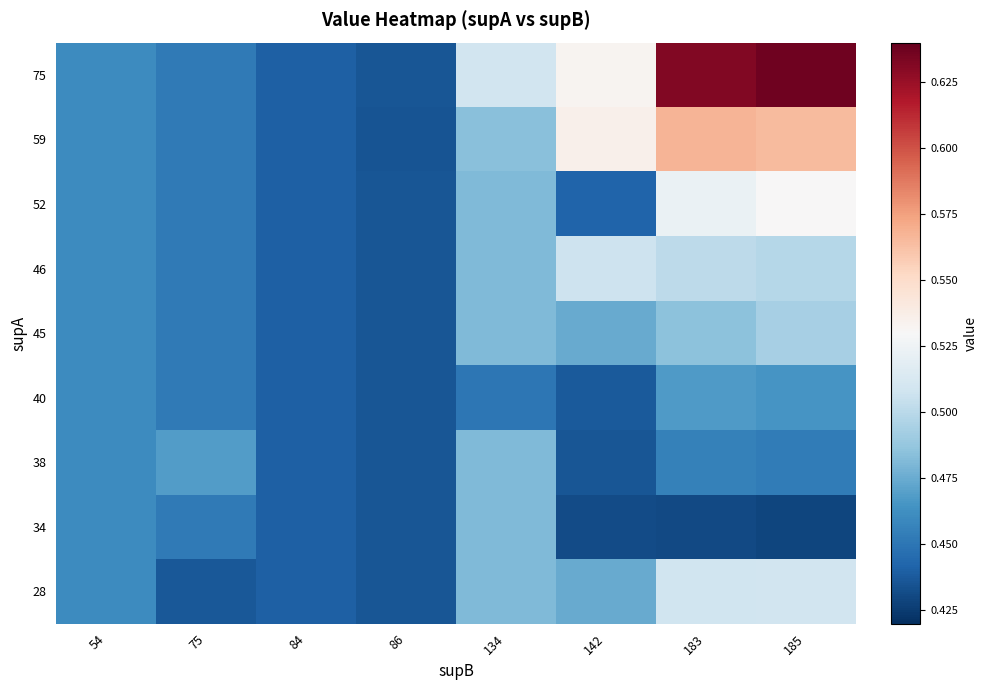

Between 142 and 86, which is larger?

142